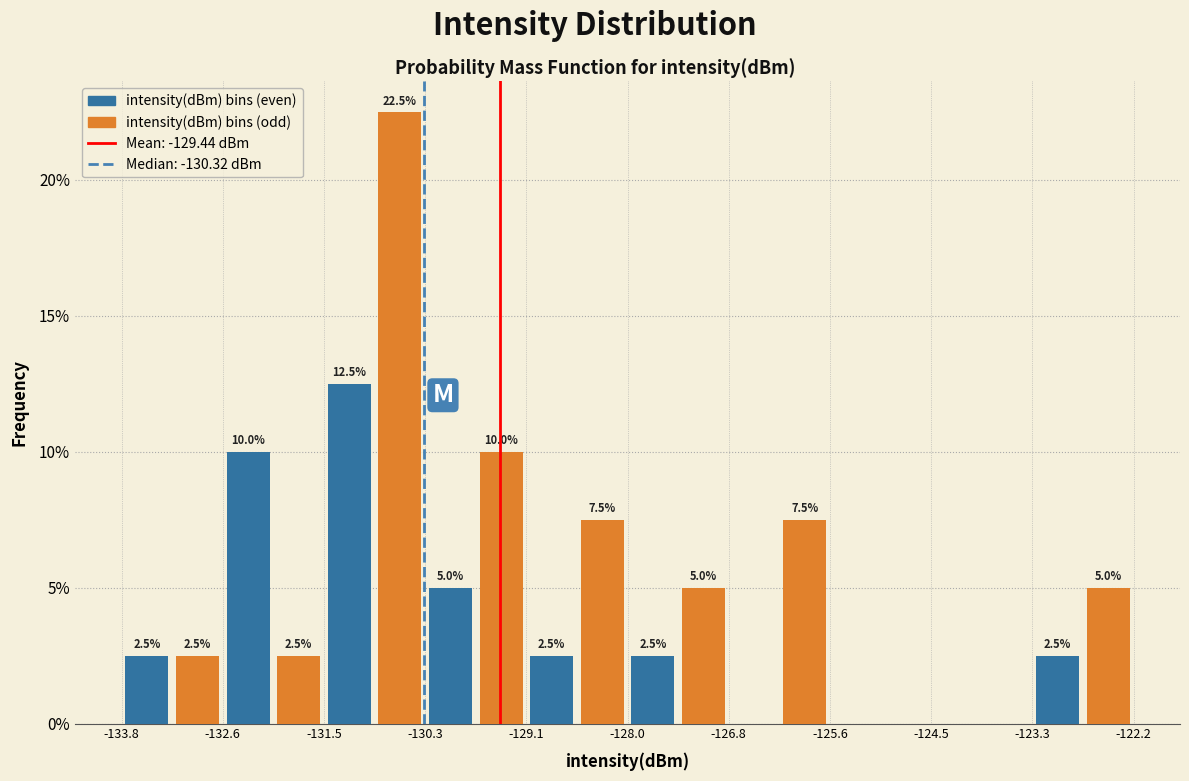

Read against the x-axis, roughly where is the centre of the tallest bar?

-130.6